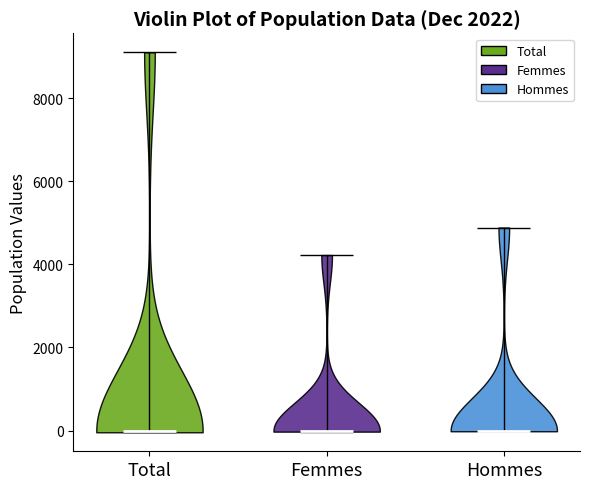

Where does the median line of the violin for Femmes sit on the y-axis? The values are not printed on the chart, so give them approximately, as read against the axis.

0